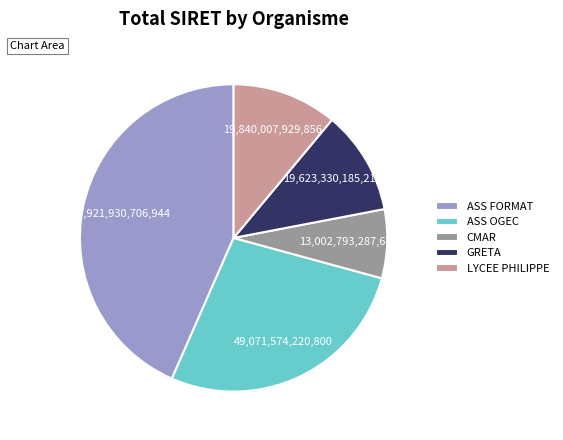

Is there any slice that represents more than half of the pie?

No